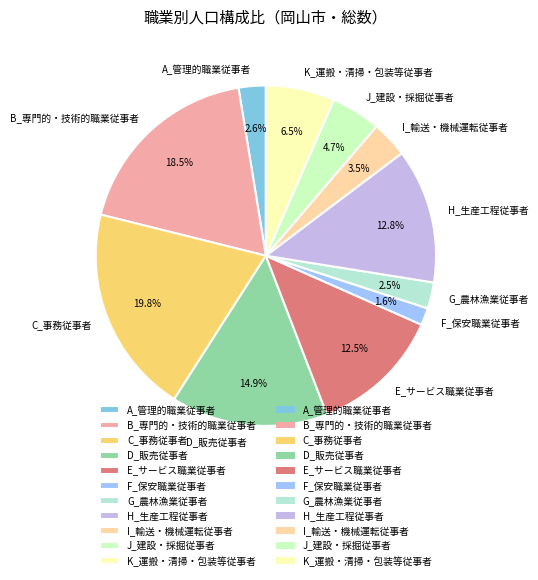

Combined, do E_サービス職業従事者 and J_建設・採掘従事者 account for over 50%?

No